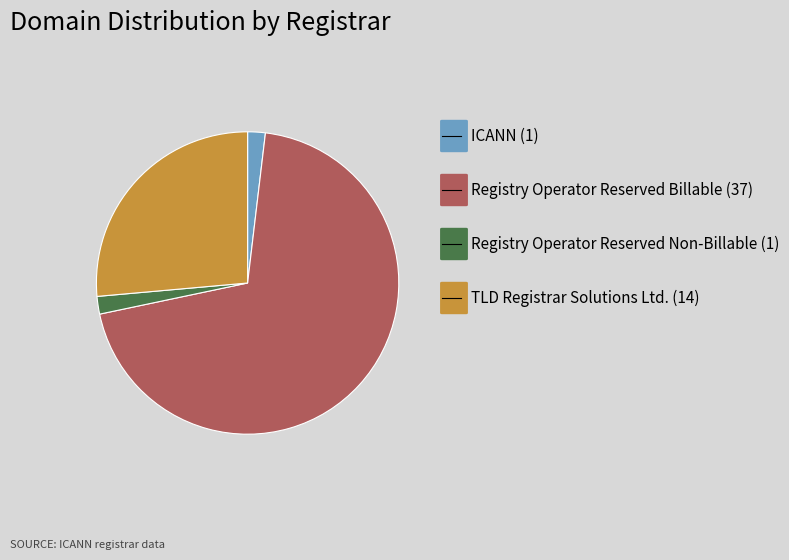

Is there a majority slice in this chart?

Yes